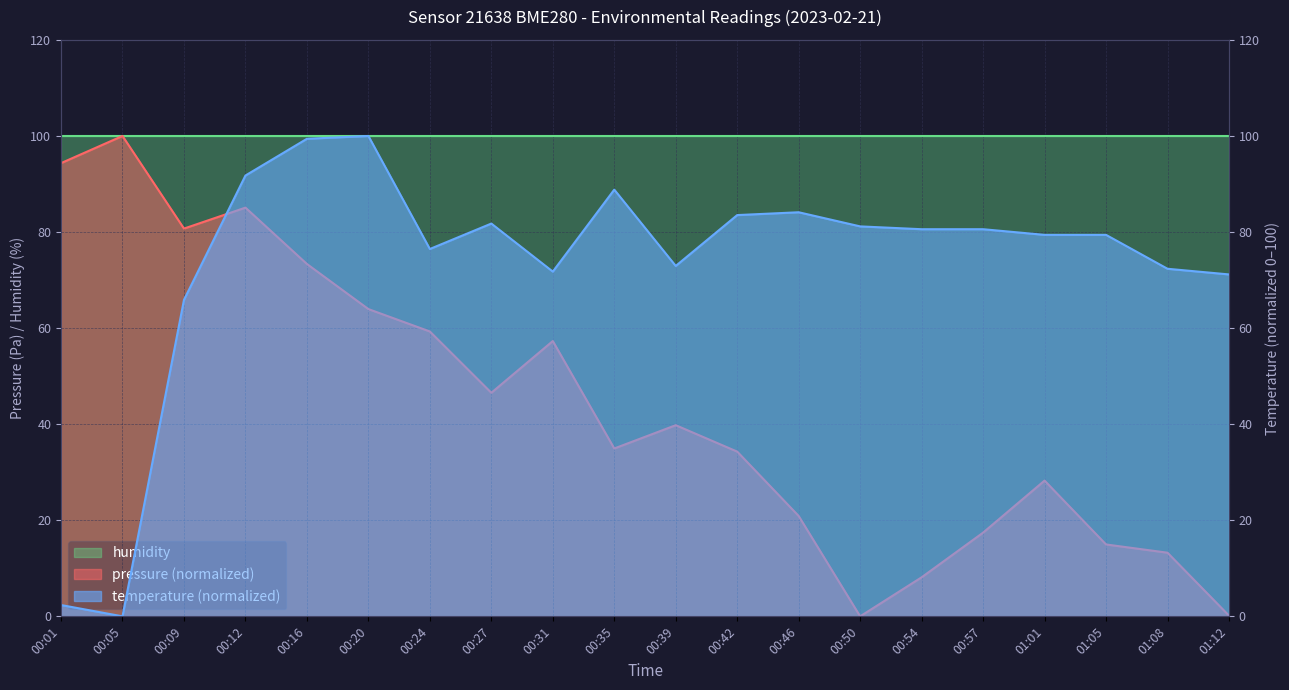

Is the value of pressure at 00:24 greater than the value of temperature at 00:16?

No